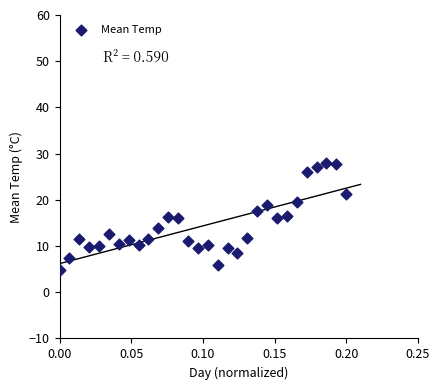

What is the range of Y values (max minus min)?

23.2